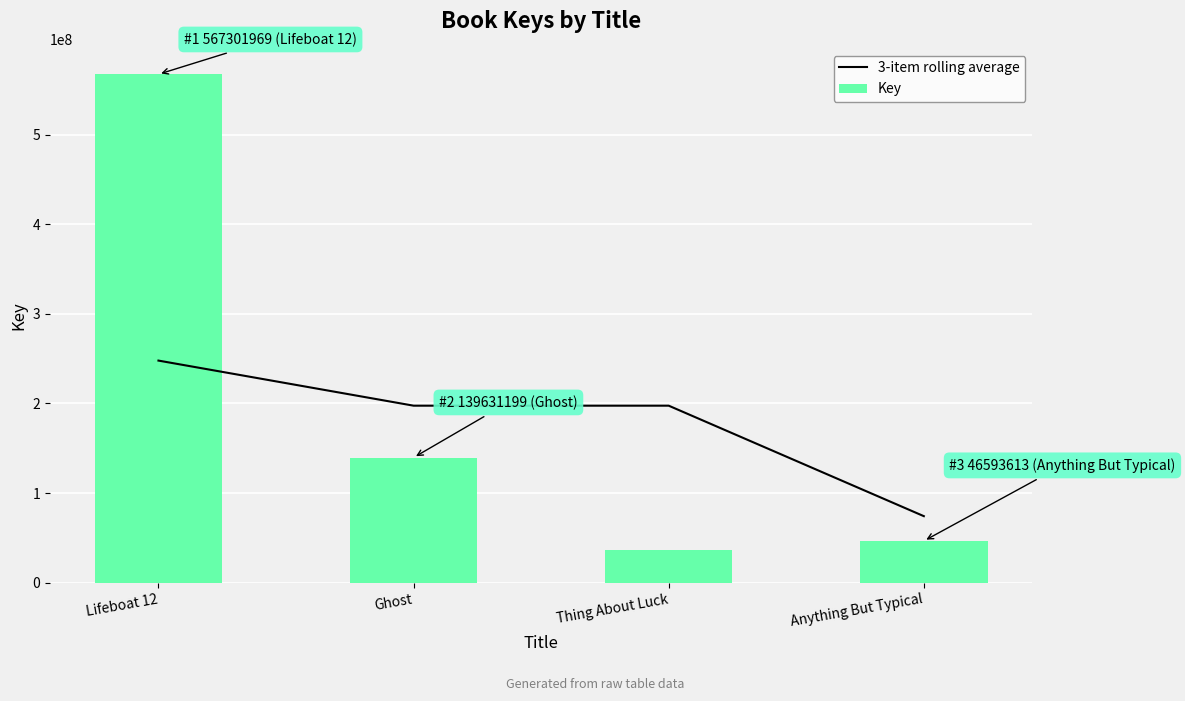

Between Lifeboat 12 and Thing About Luck, which is larger?

Lifeboat 12